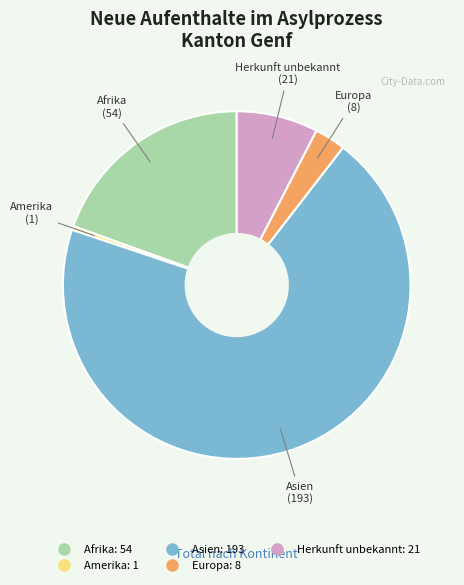

Do Afrika and Europa together represent more than half of the pie?

No